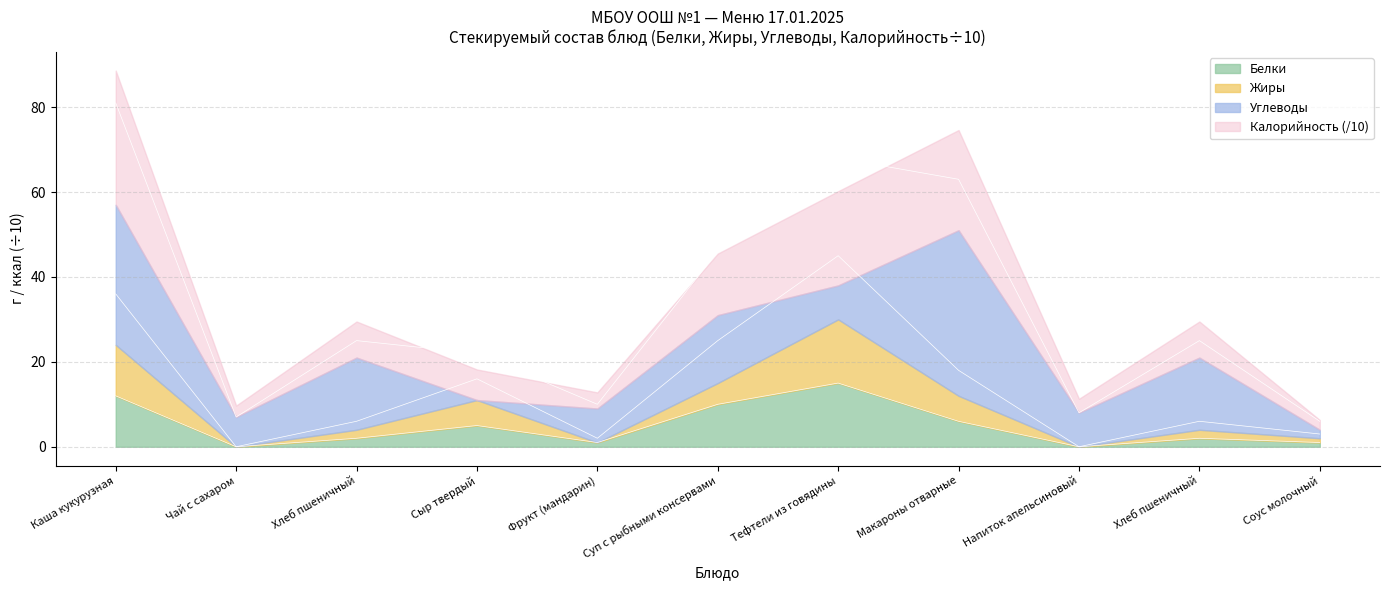

In Калорийность, how many points are lower than both neighbors (excluding endpoints)?

3